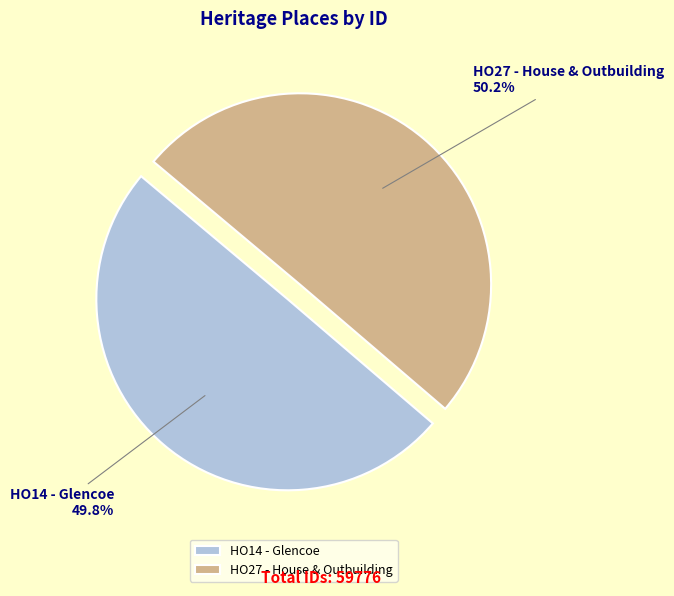

How much of the chart is everything except HO27 - House & Outbuilding?

49.8%